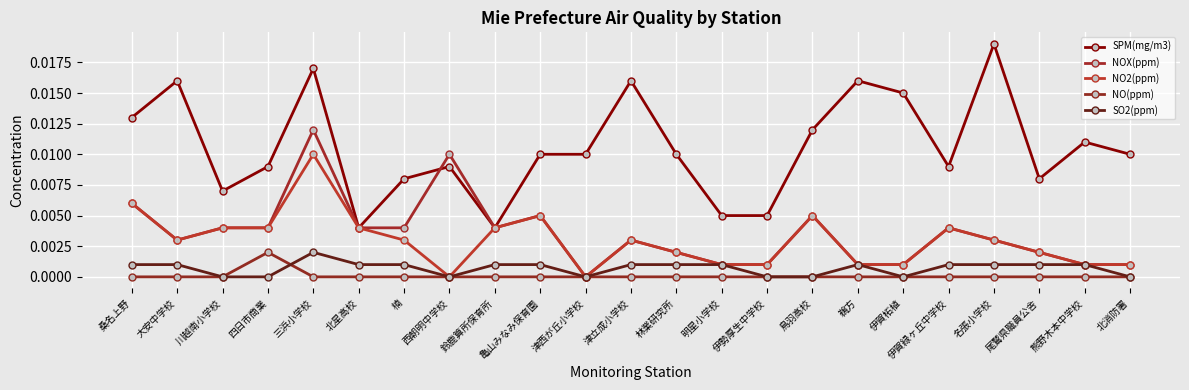

How many lines are shown in the chart?

5